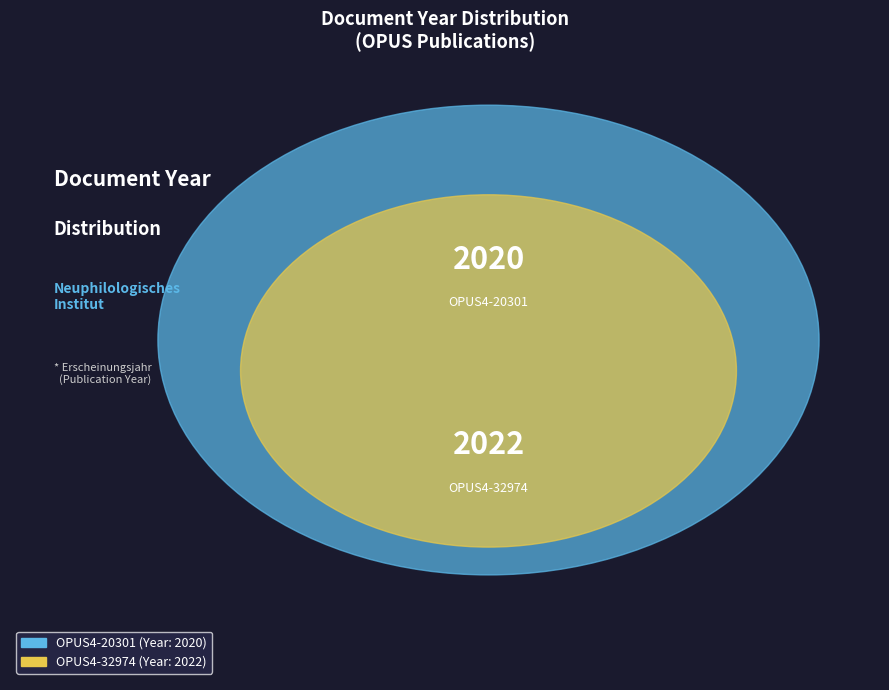

Count the number of slices in the pie.

2